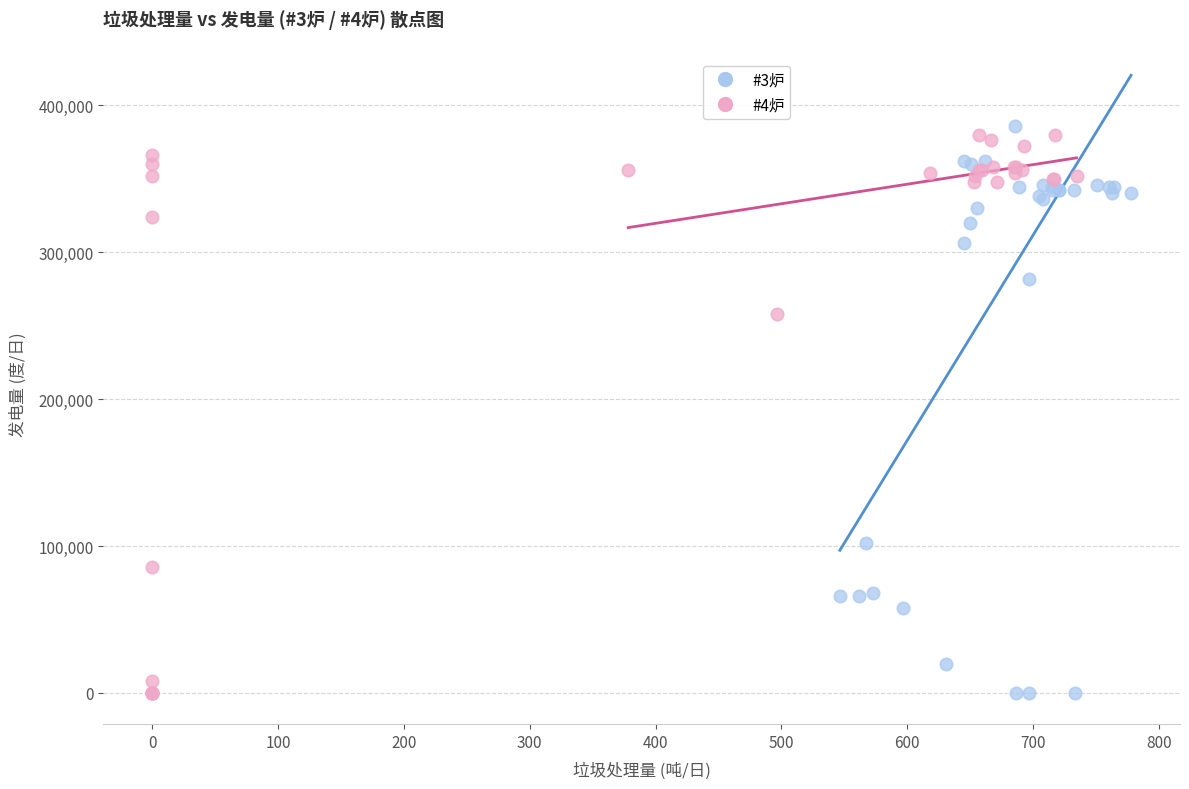

What are all the series names shown in the legend?

#3炉, #4炉